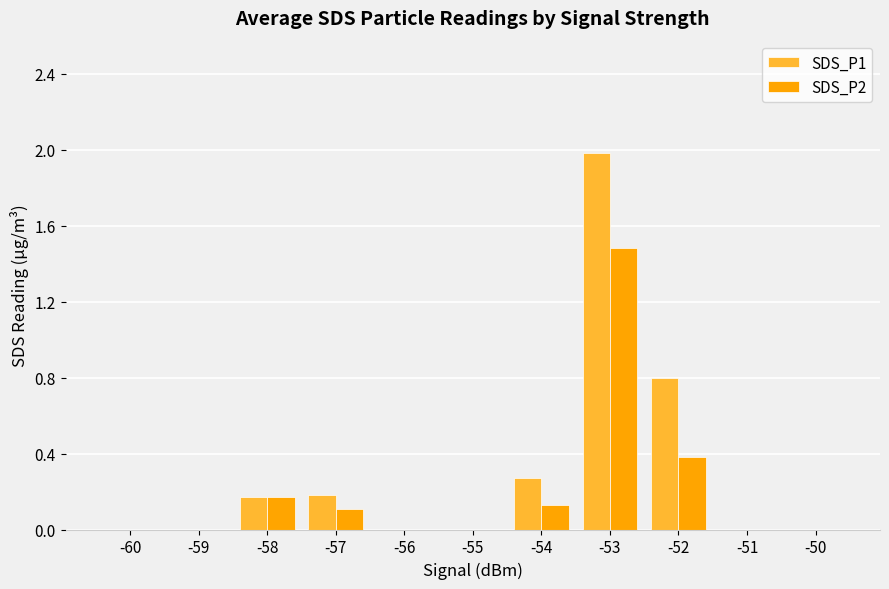

The value of SDS_P2 at -57 is 0.2. True or false?

False